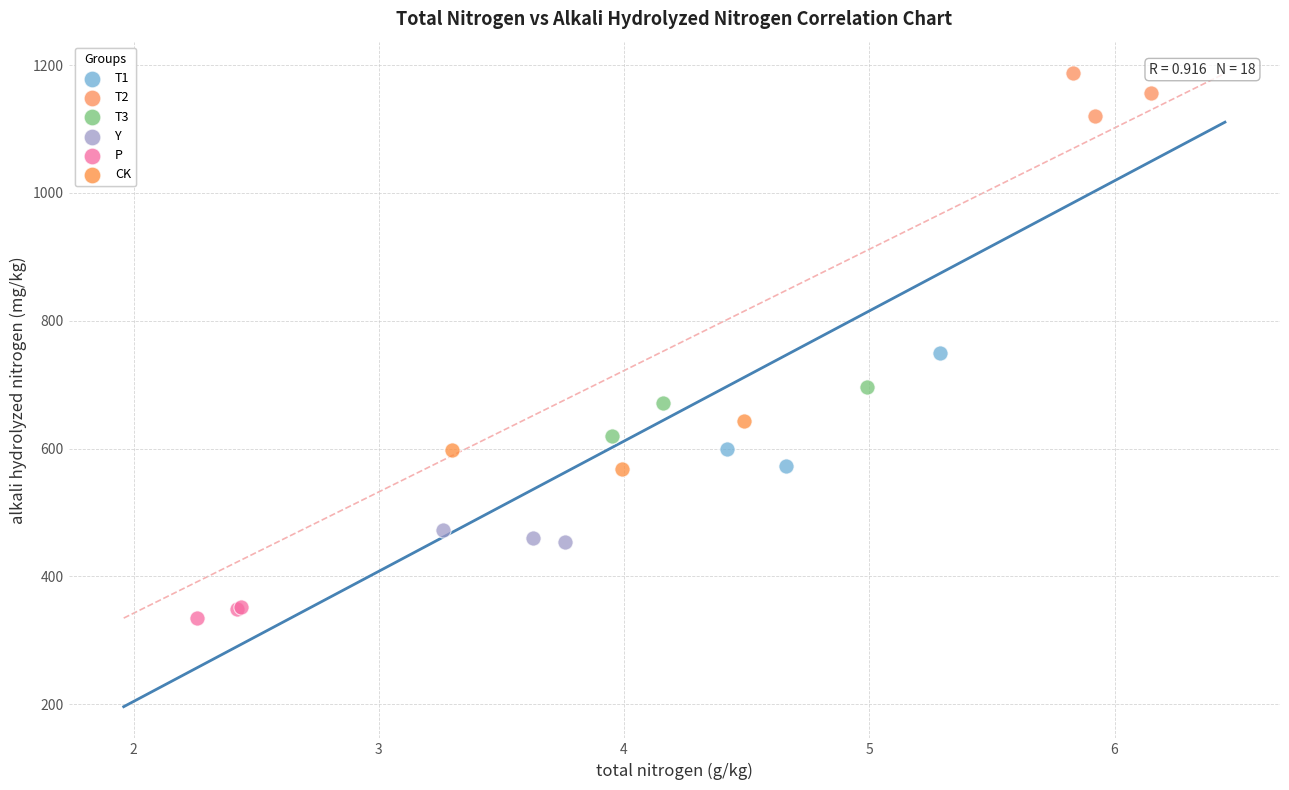

Which series has the largest Y range (max minus min)?

T1